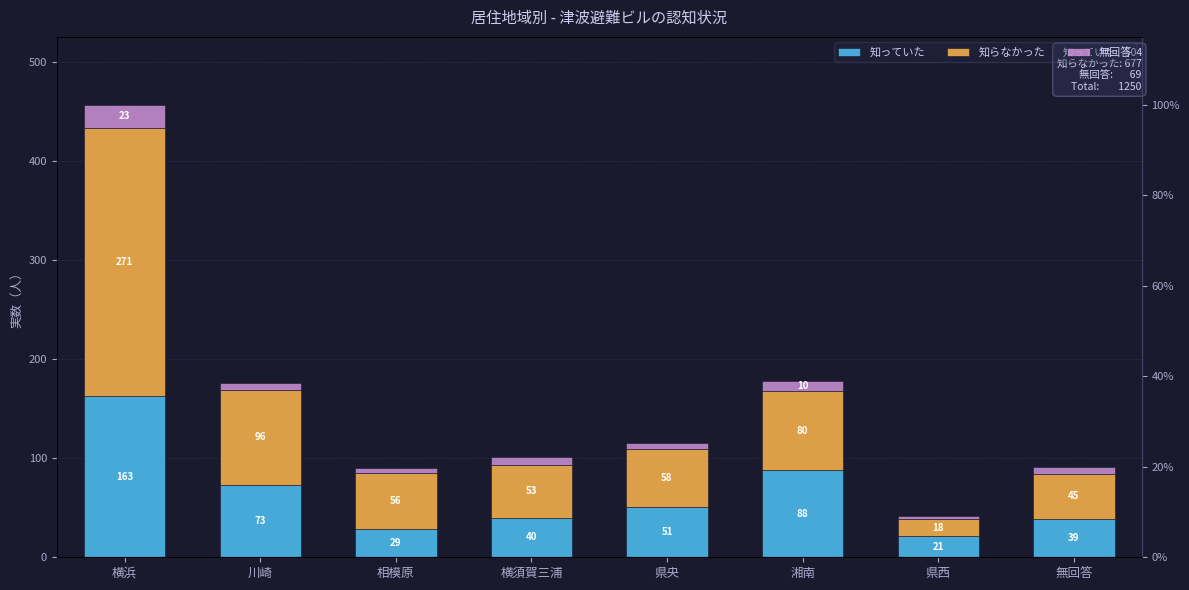

Are the bars horizontal?

No